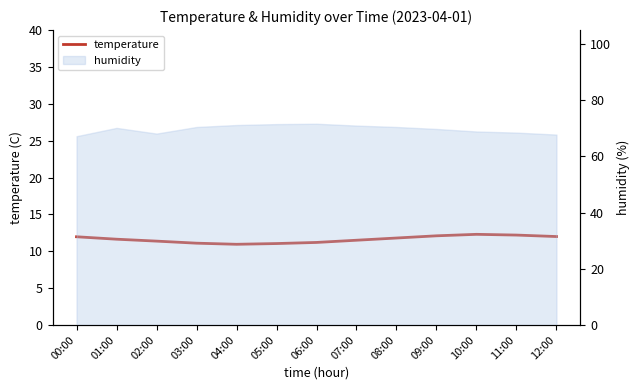

Rank the categories by value from highest to lowest.

10:00, 11:00, 09:00, 12:00, 00:00, 08:00, 01:00, 07:00, 02:00, 06:00, 03:00, 05:00, 04:00